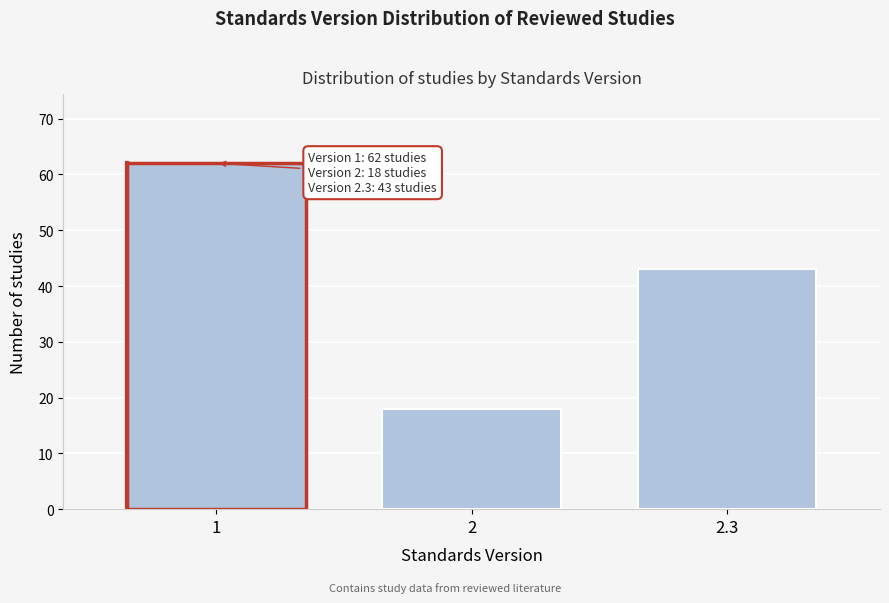

Reading left to right, extract all data points from this chart.

62	18	43